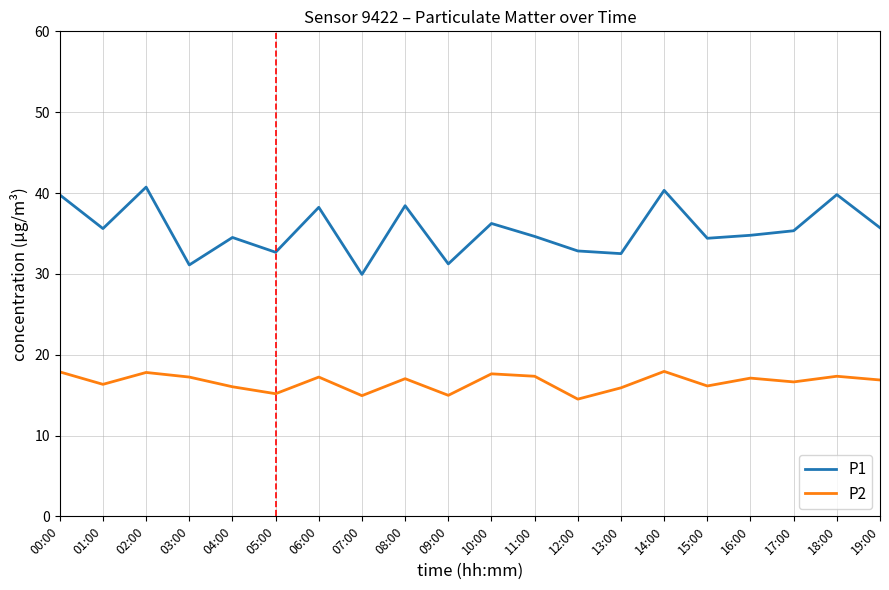

Is it true that P2 equals 14.9 at 07:00?

True